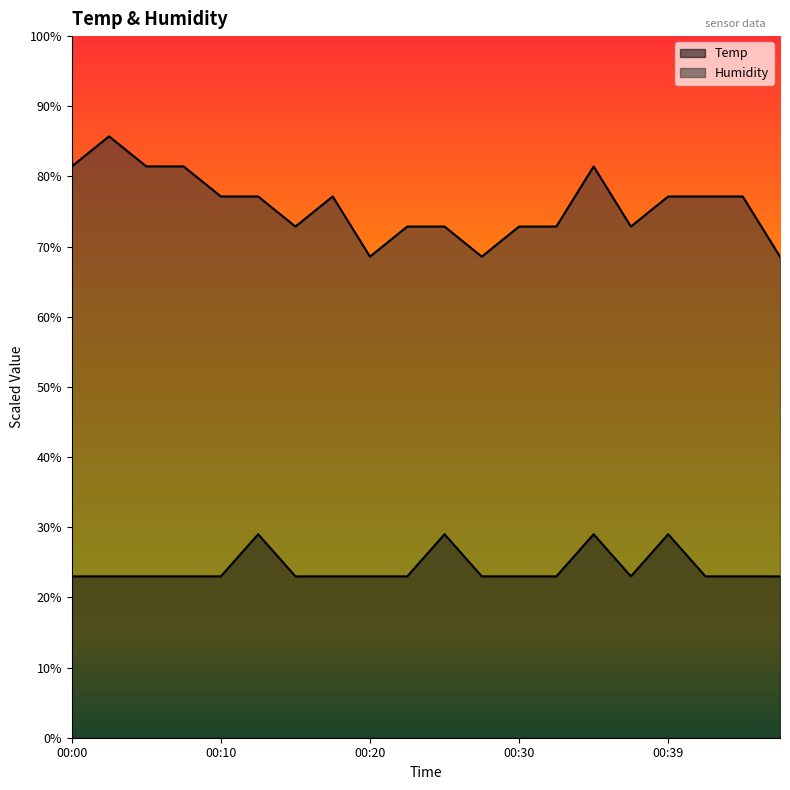

At how many categories does at least one series exceed 82?

1